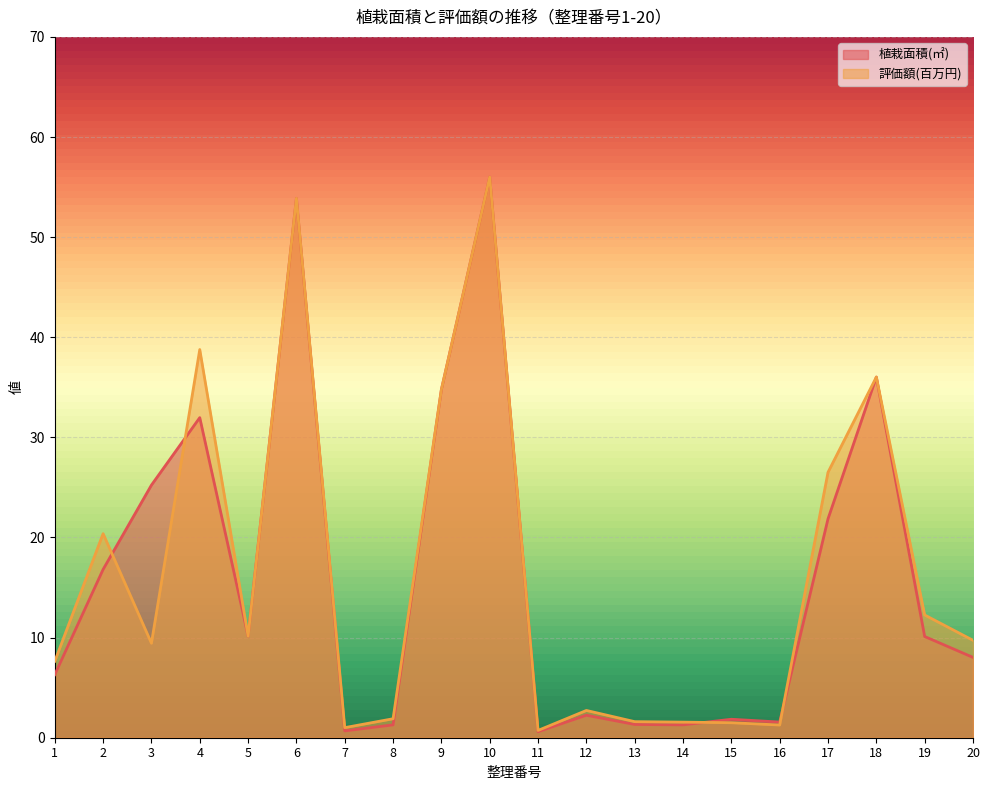

How many data points in 植栽面積(㎡) are above 10?

10